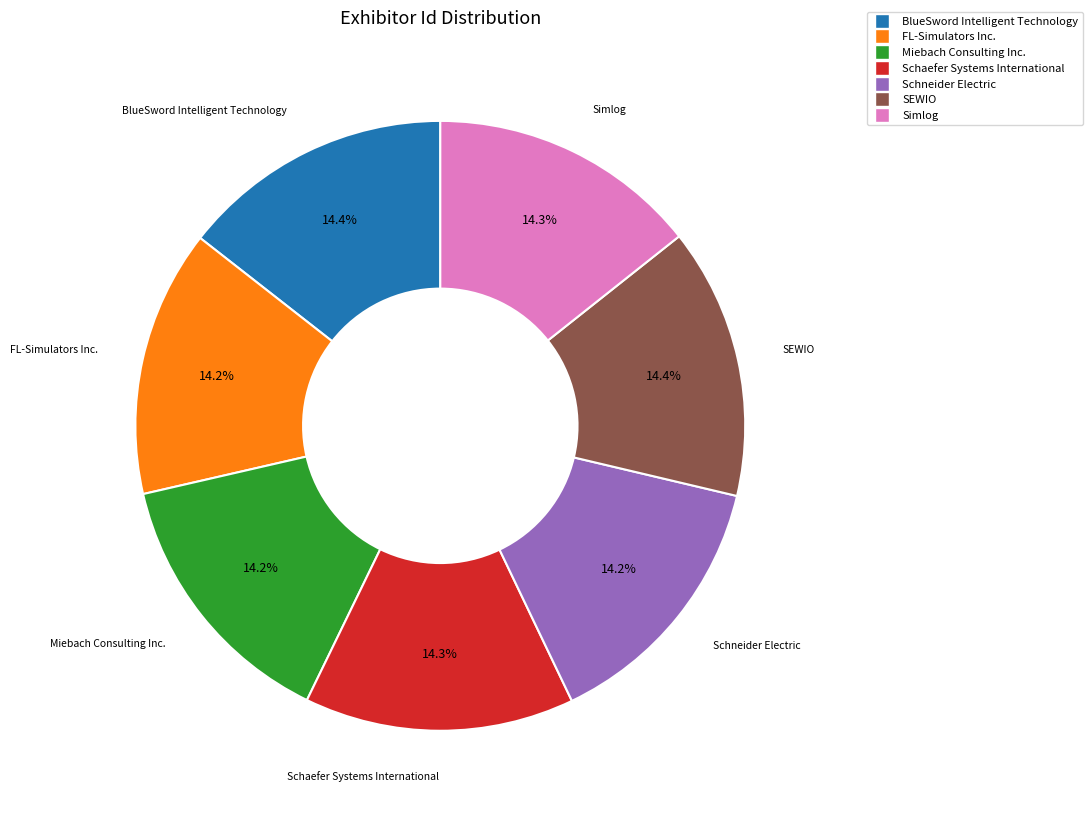

Is SEWIO the majority of the pie?

No